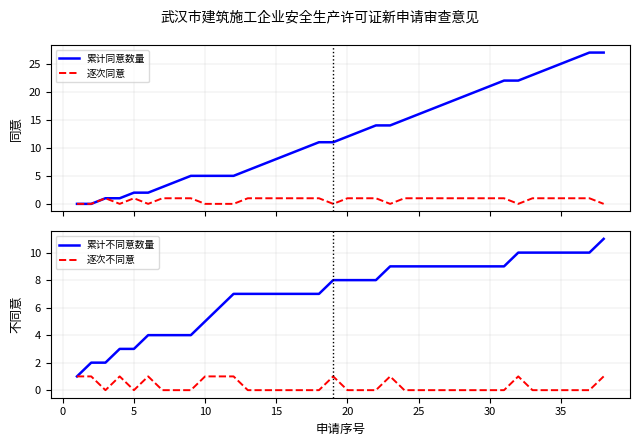

Is it true that 累计不同意数量 equals 7 at 10?

False